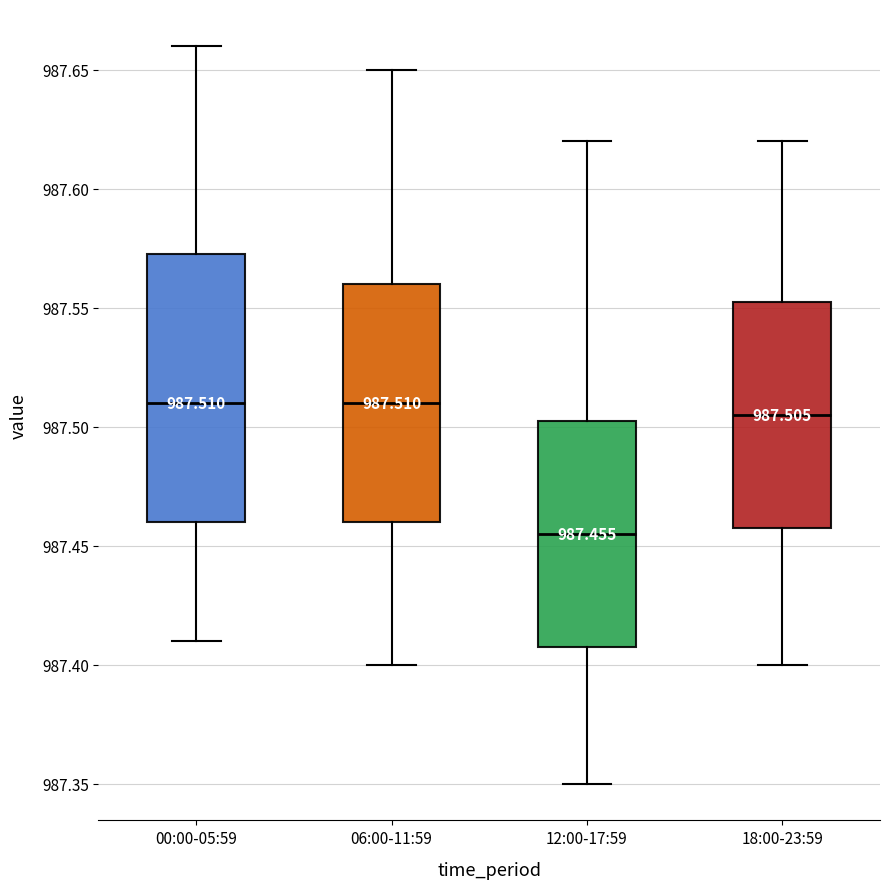

Comparing the boxes themselves (not the whiskers), which one is the tallest?

00:00-05:59